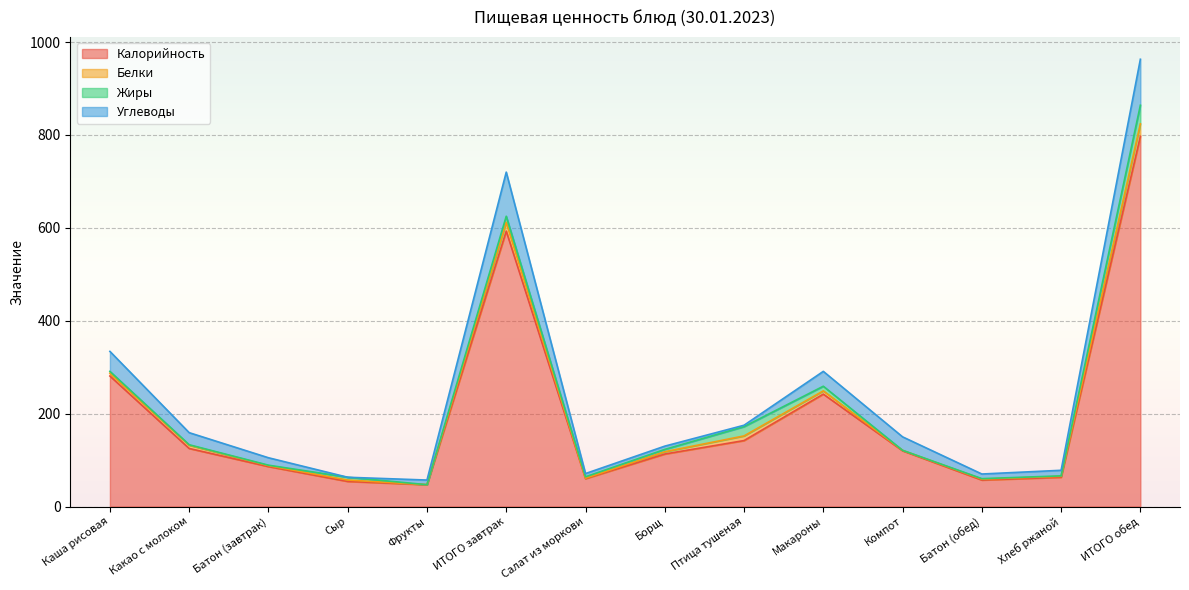

What is the difference between the maximum and minimum values in the Углеводы series?

99